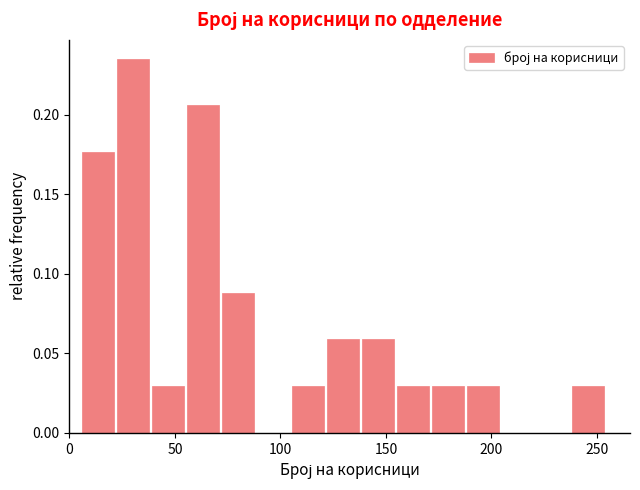

Around what value on the x-axis is the tallest bar? Give the approximate position of its centre, as read against the axis.

30